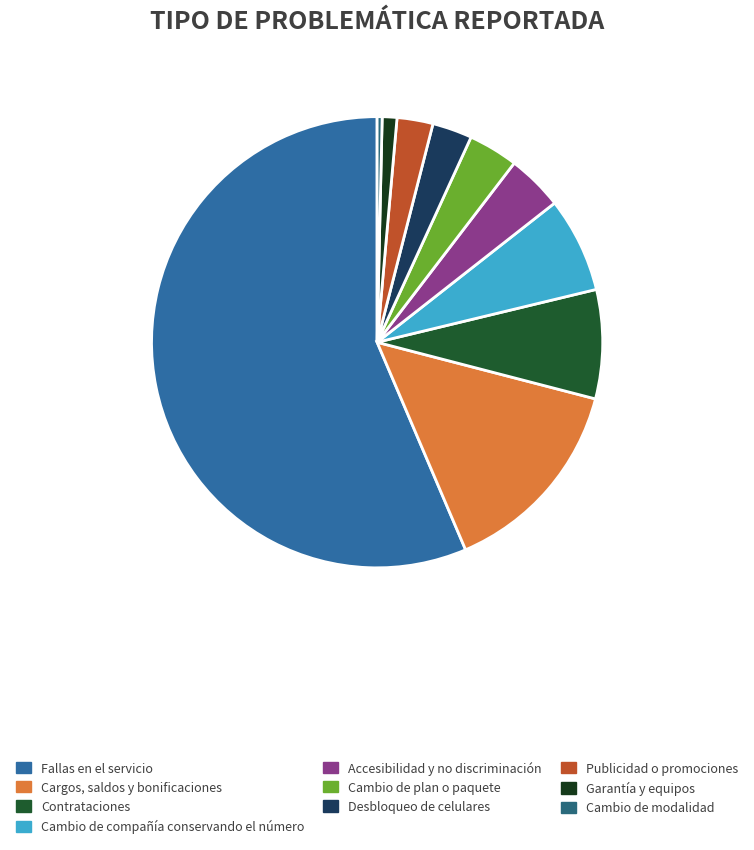

Is it true that Contrataciones is 8% of the pie?

True